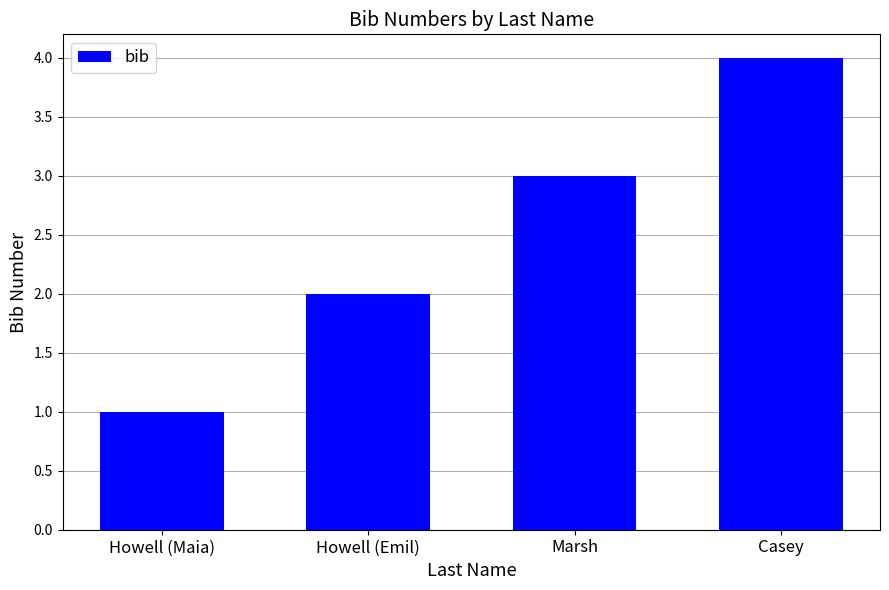

What is the ratio of the value at Casey to the value at Marsh?

1.3